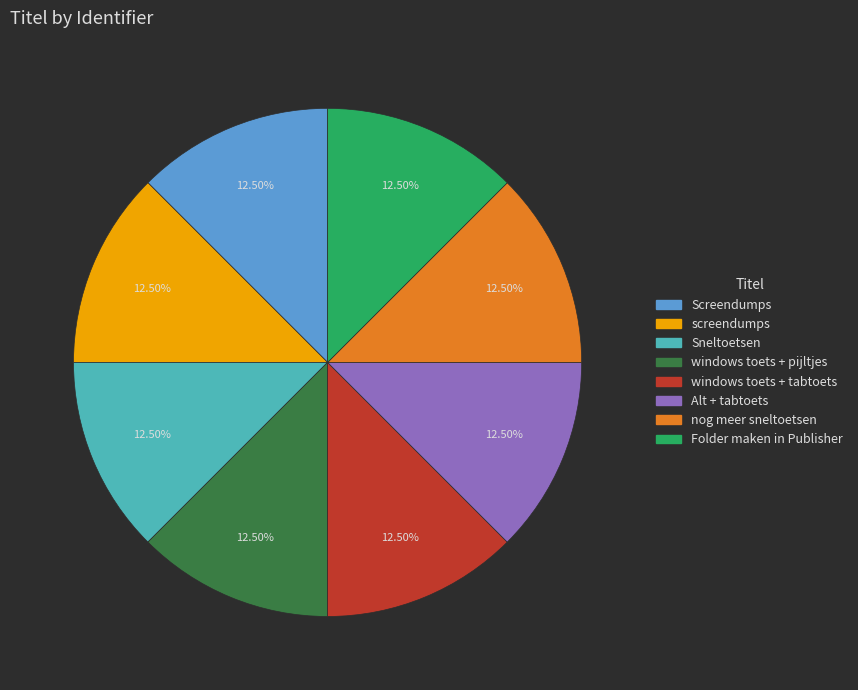

Count the number of slices in the pie.

8